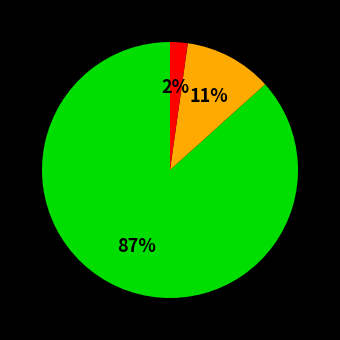

Is there a majority slice in this chart?

Yes